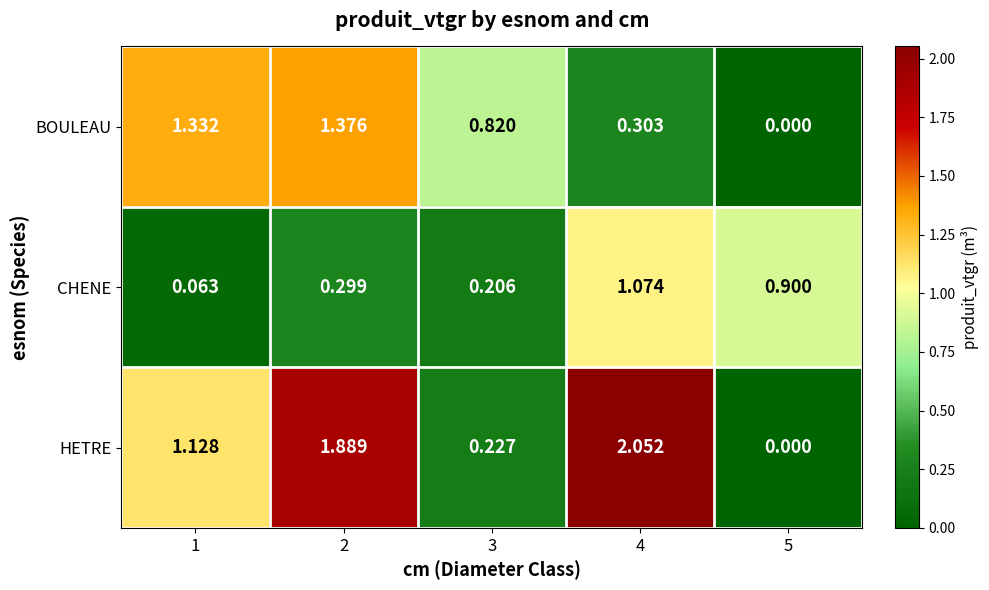

Rank the series at 1 from lowest to highest value.

CHENE, HETRE, BOULEAU